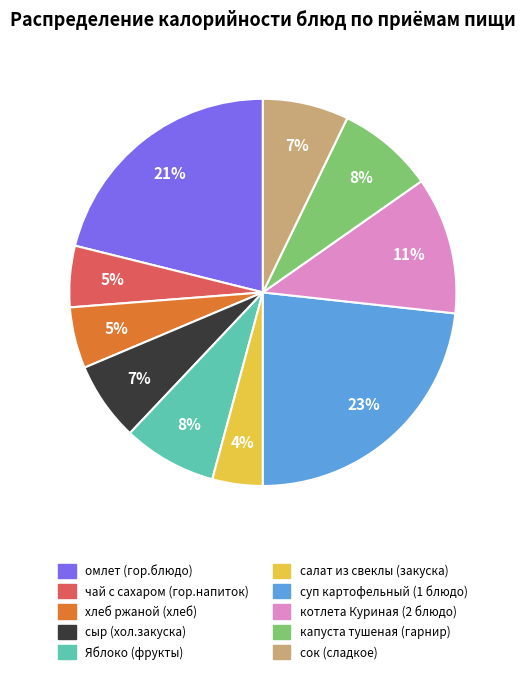

The хлеб ржаной (хлеб) slice represents 5% of the pie. True or false?

True